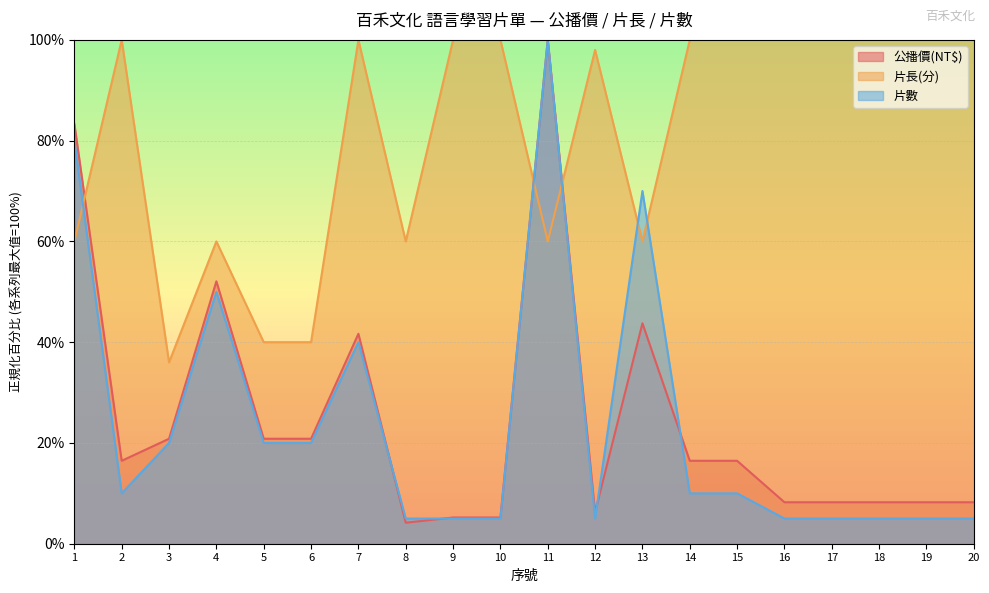

At how many categories does at least one series exceed 82?

14